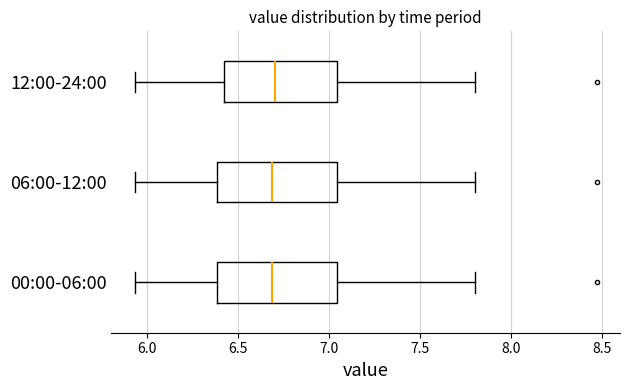

Where is the right edge of the box for 00:00-06:00 on the x-axis? The values are not printed on the chart, so give them approximately, as read against the axis.

7.05